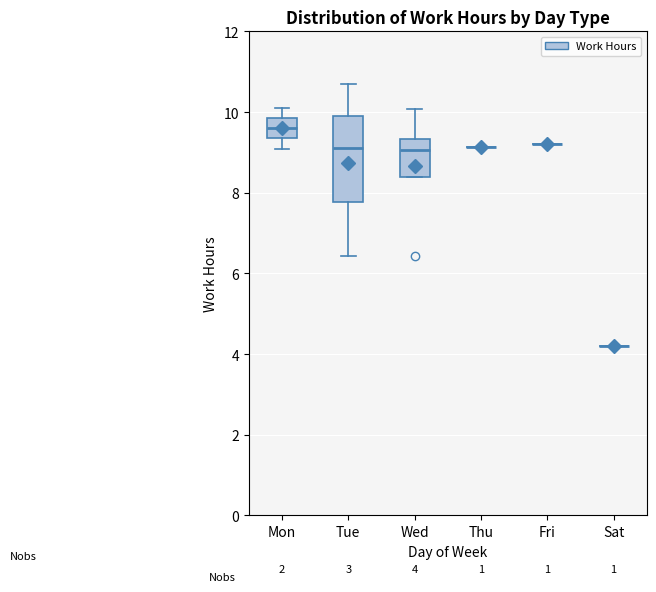

Comparing the boxes themselves (not the whiskers), which one is the tallest?

Tue